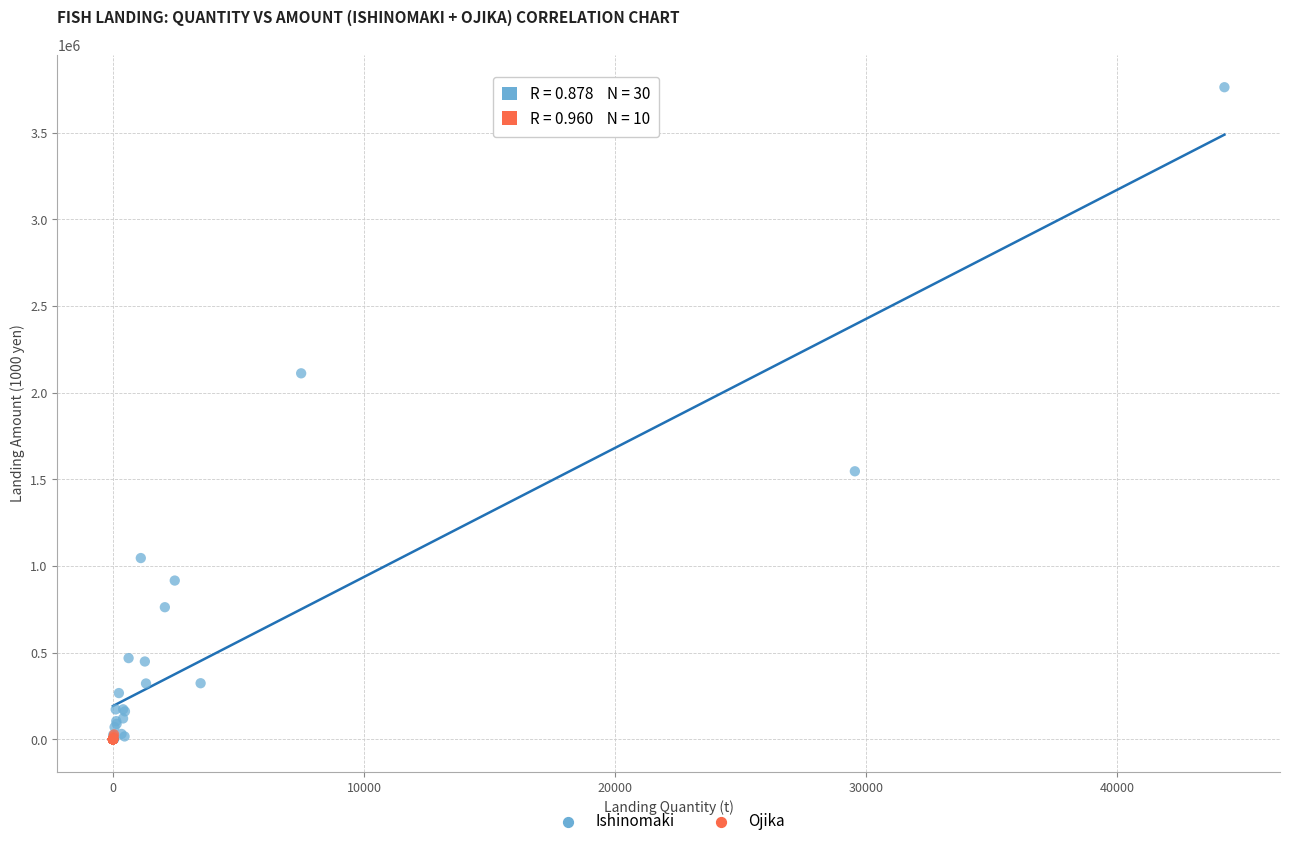

Which series contains the highest Y value?

Ishinomaki